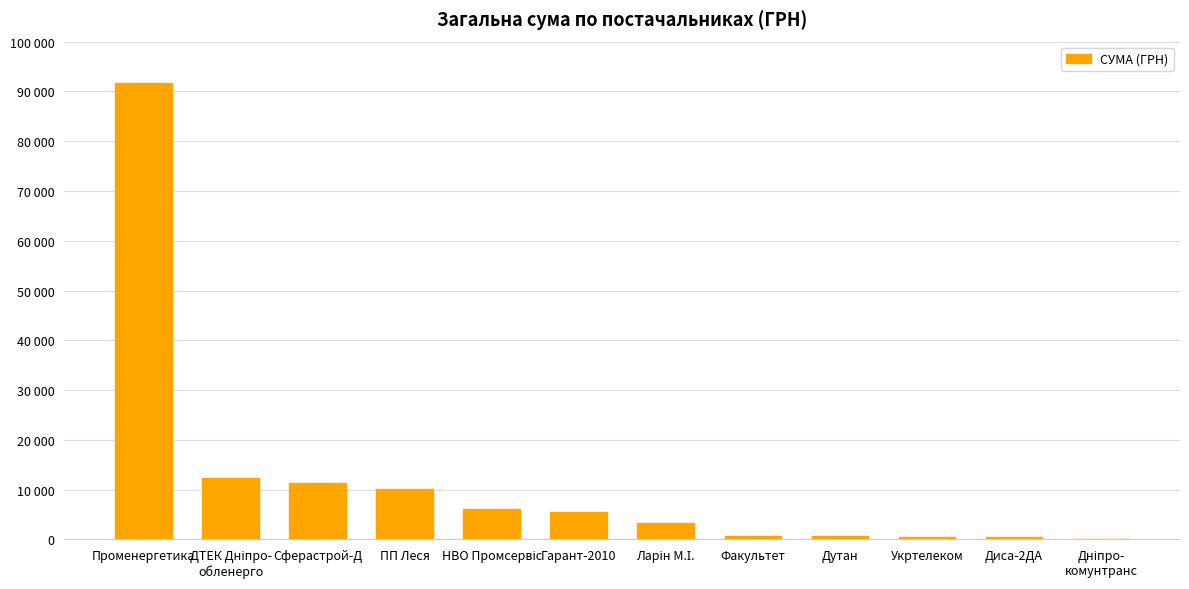

Rank the categories by value from lowest to highest.

Дніпро-
комунтранс, Диса-2ДА, Укртелеком, Дутан, Факультет, Ларін М.І., Гарант-2010, НВО Промсервіс, ПП Леся, Сферастрой-Д, ДТЕК Дніпро-
обленерго, Променергетика